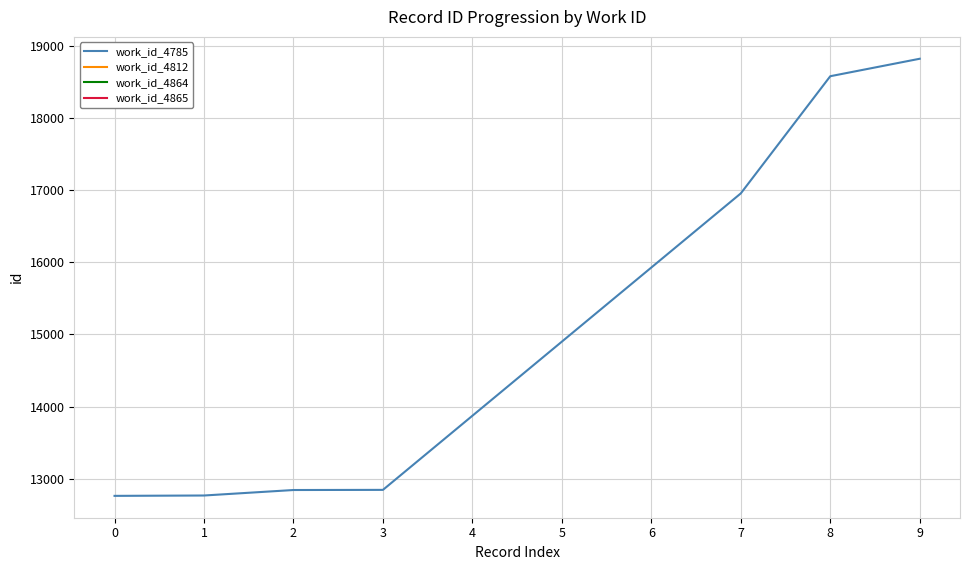

What is the smallest value displayed?

12764